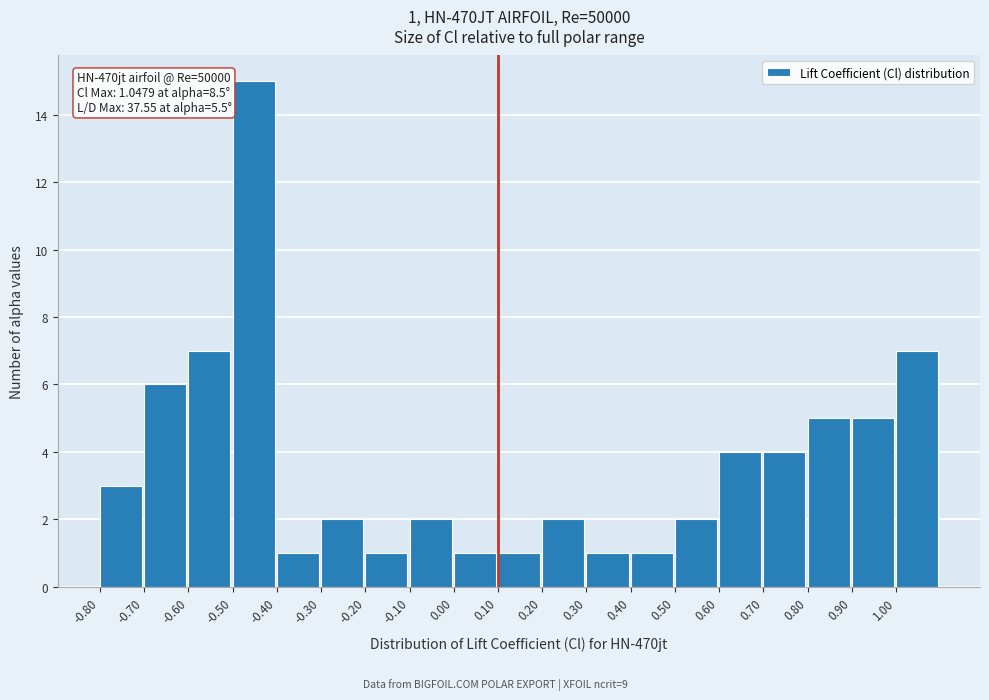

Which range on the x-axis has the tallest bar?

-0.5 to -0.4